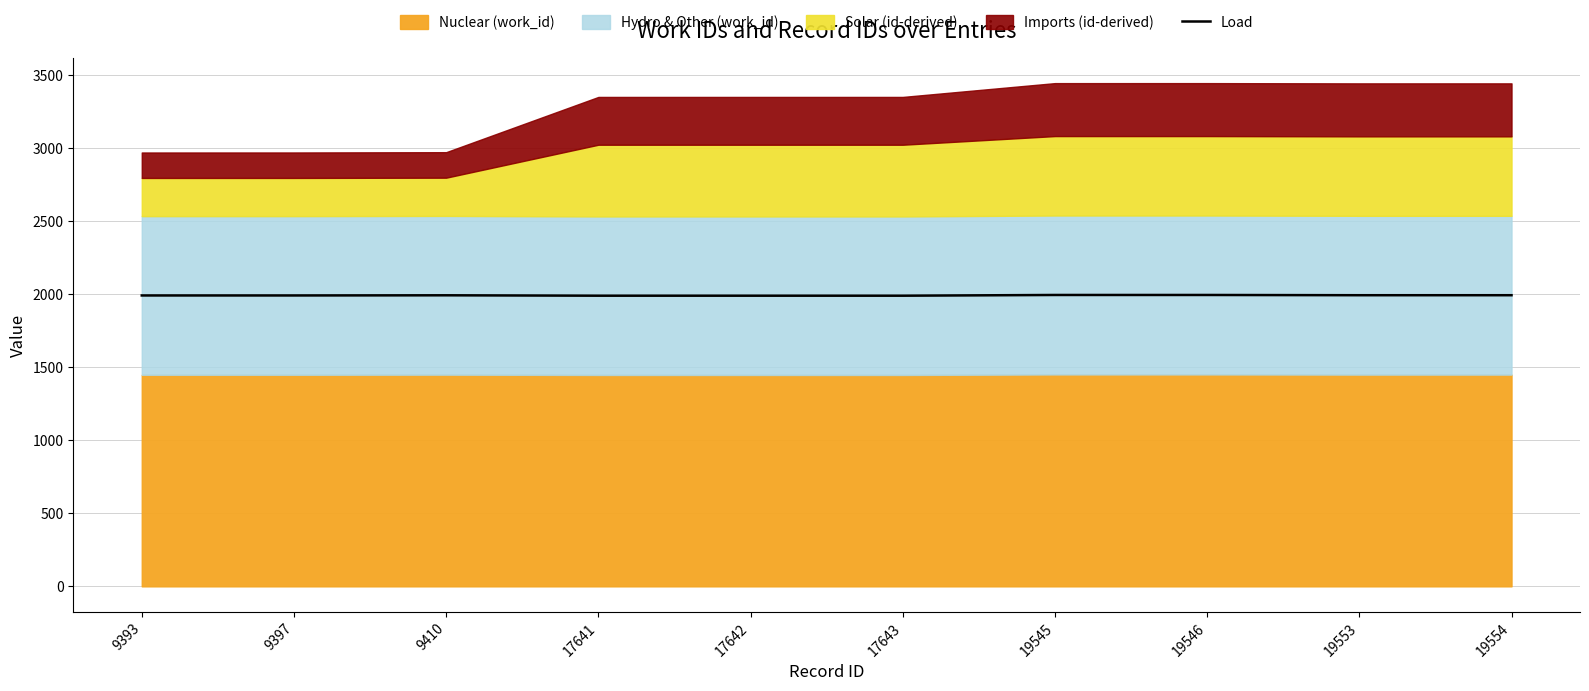

Reading right to left, extract all data points from this chart.

1992.7	1992.7	1994.3	1994.3	1989.4	1989.4	1989.4	1992.1	1991.0	1991.0